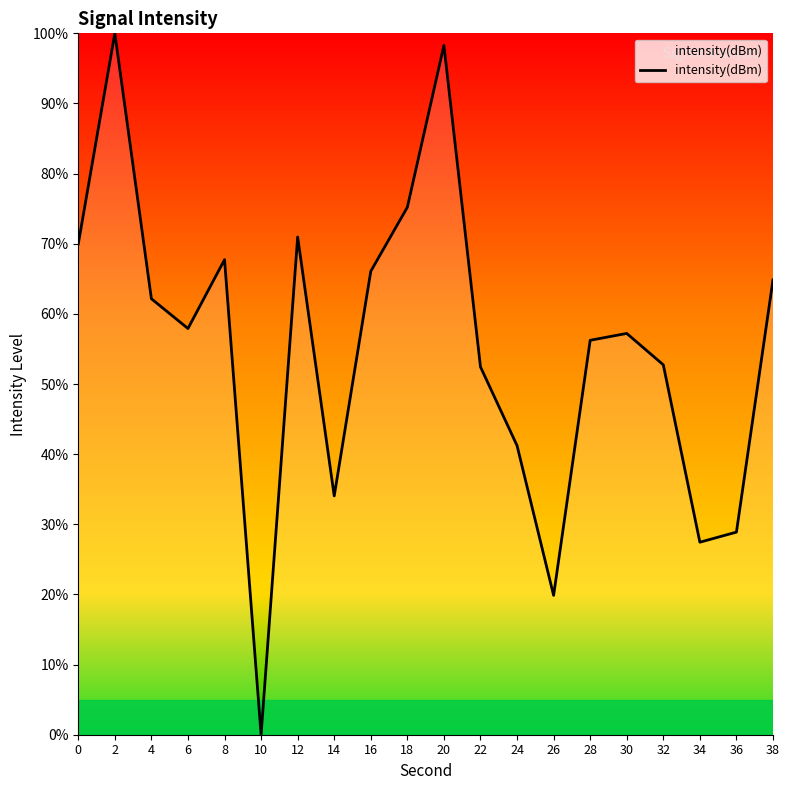

True or false: there are more than 1 points higher than both neighbors.

True